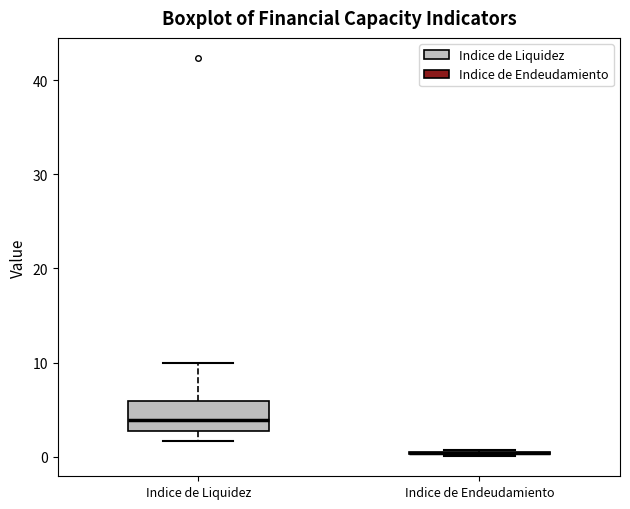

Which box is the tallest, from its lower edge to its upper edge?

Indice de Liquidez